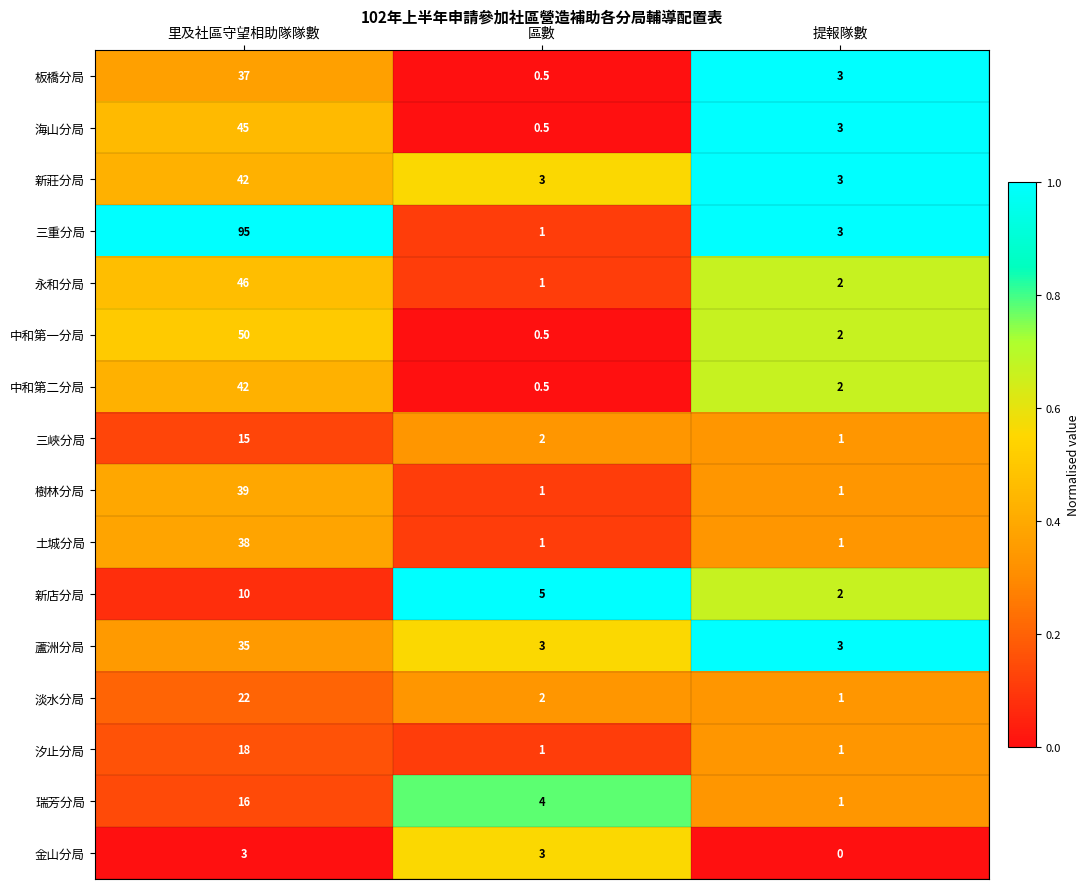

List the labels in order of 永和分局 value, smallest first.

區數, 提報隊數, 里及社區守望相助隊隊數